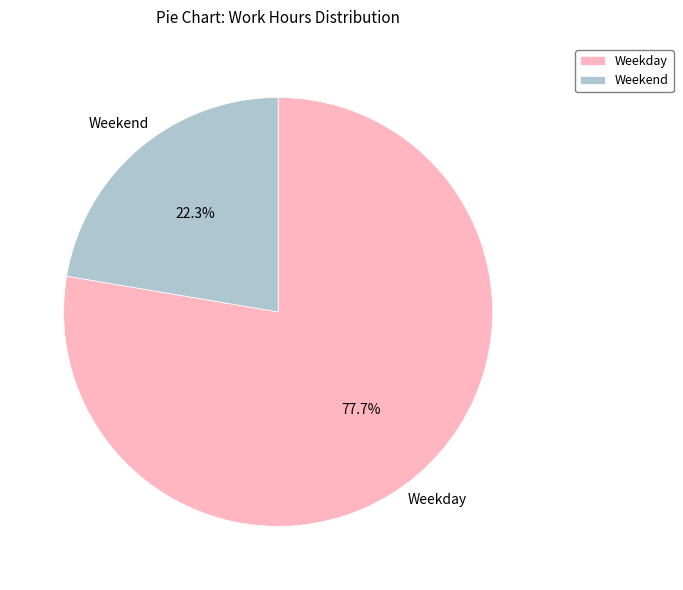

Is there a majority slice in this chart?

Yes